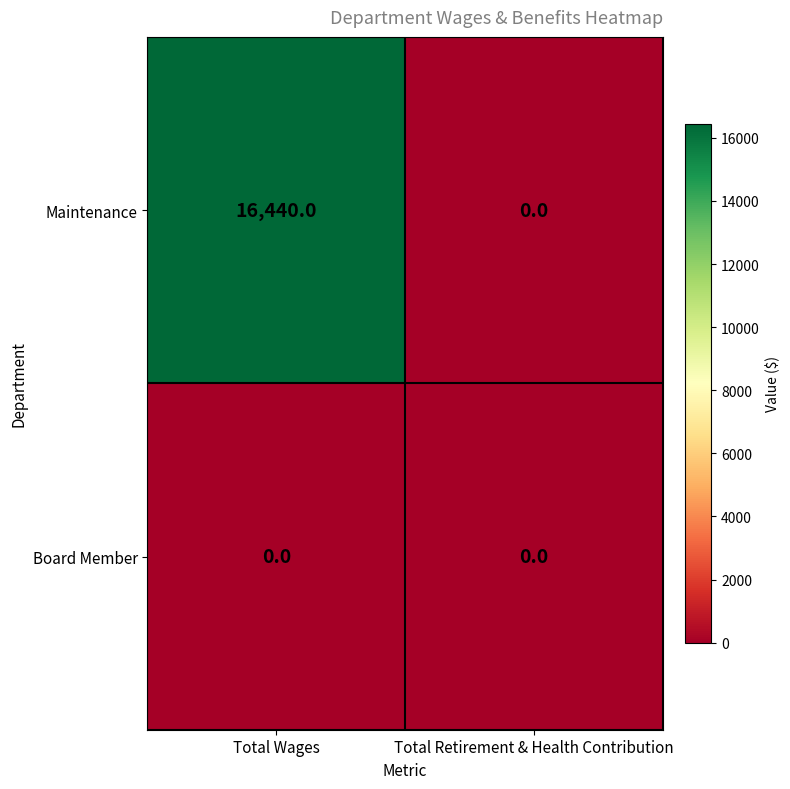

What is the maximum value shown in the chart?

16440